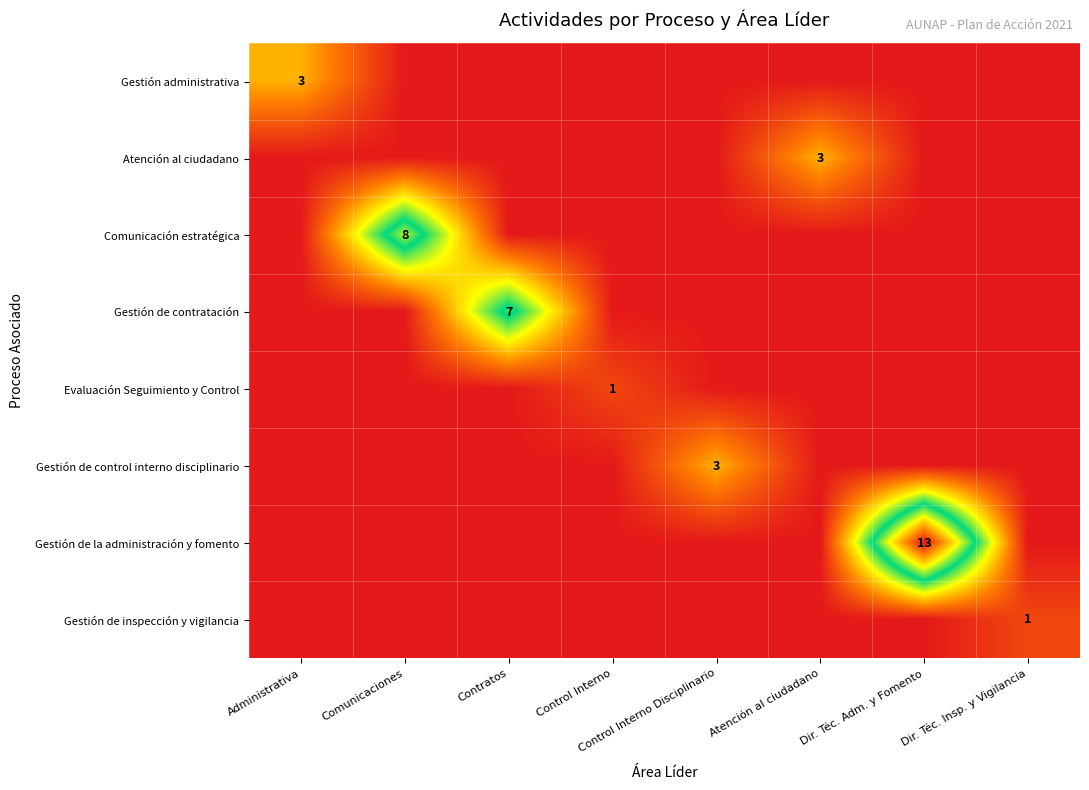

What is the difference between the highest and lowest values at Dir. Téc. Adm. y Fomento?

13